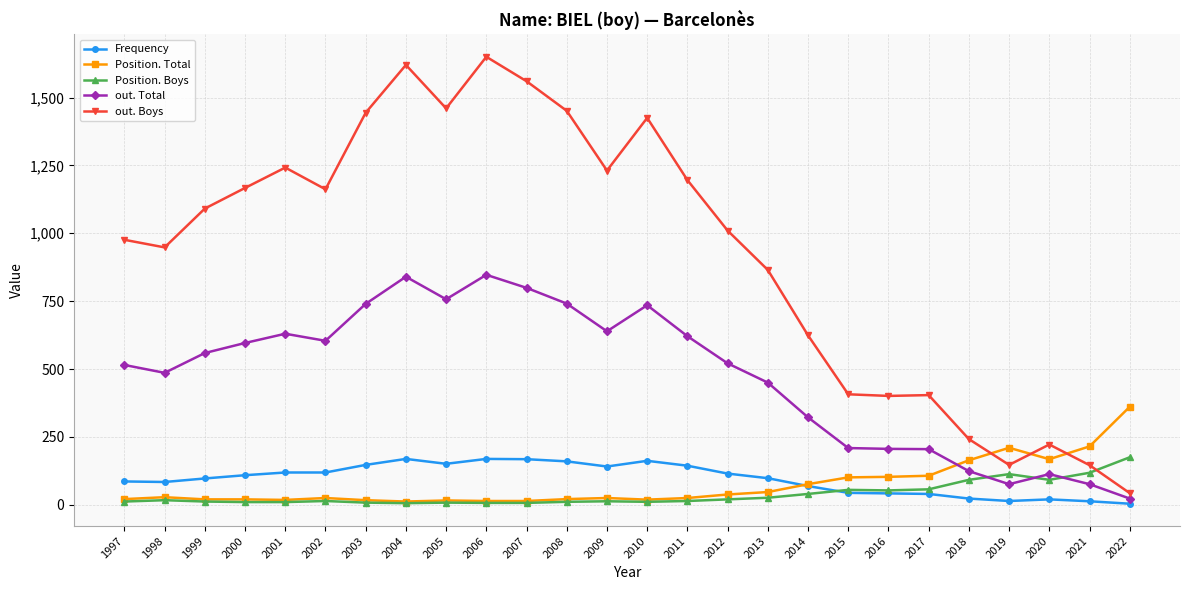

What is the spread (max minus min) of values at 2005?

1452